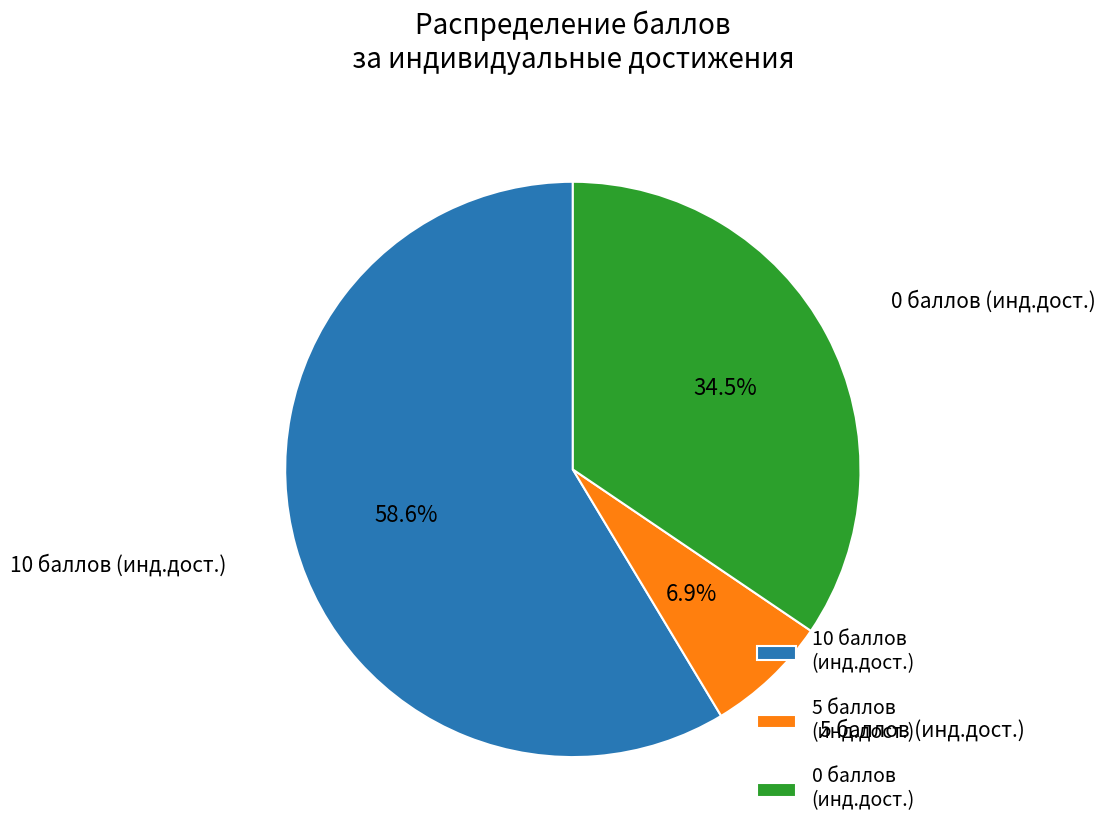

Which slice is the smallest?

5 баллов (инд.дост.)